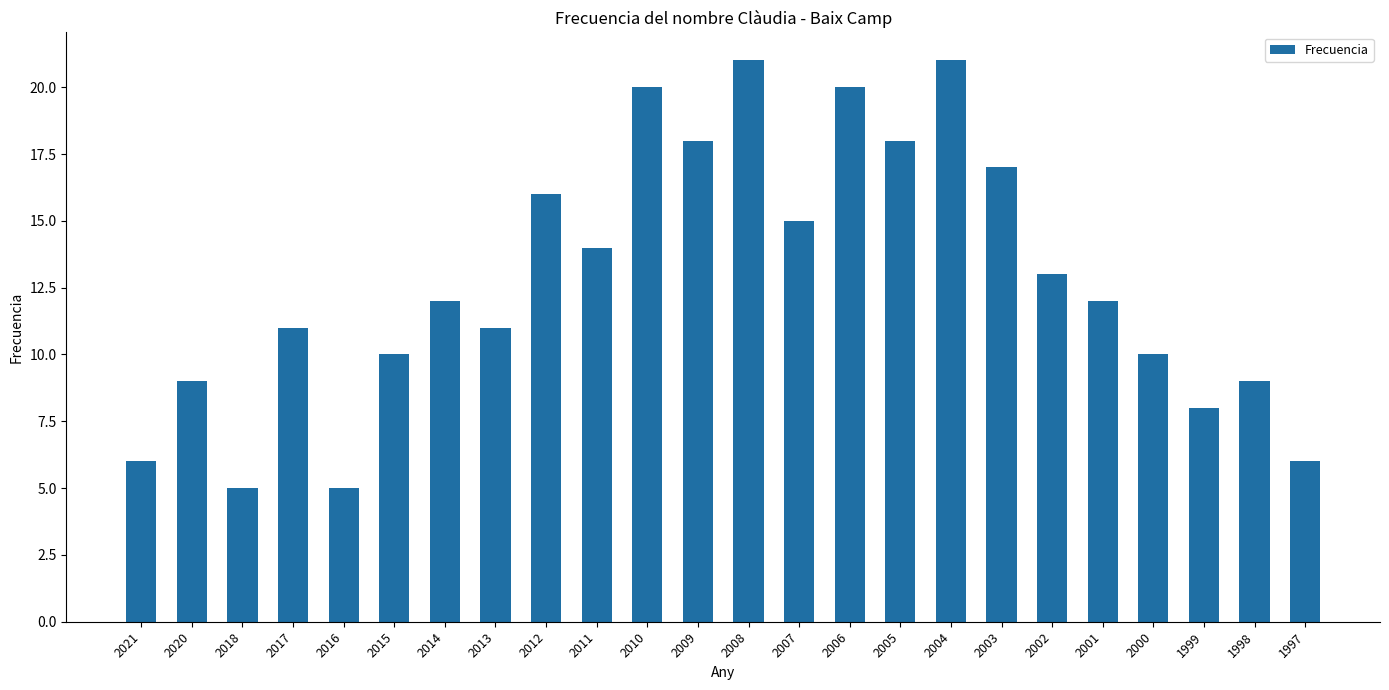

What is the value of the 22nd bar from the left?

8